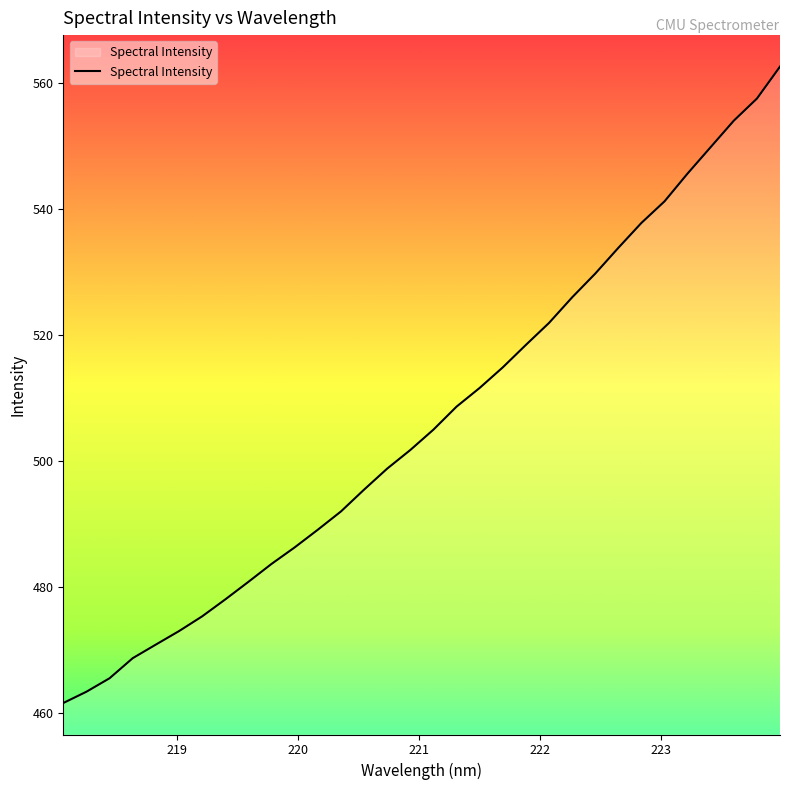

What is the maximum value shown in the chart?

562.7